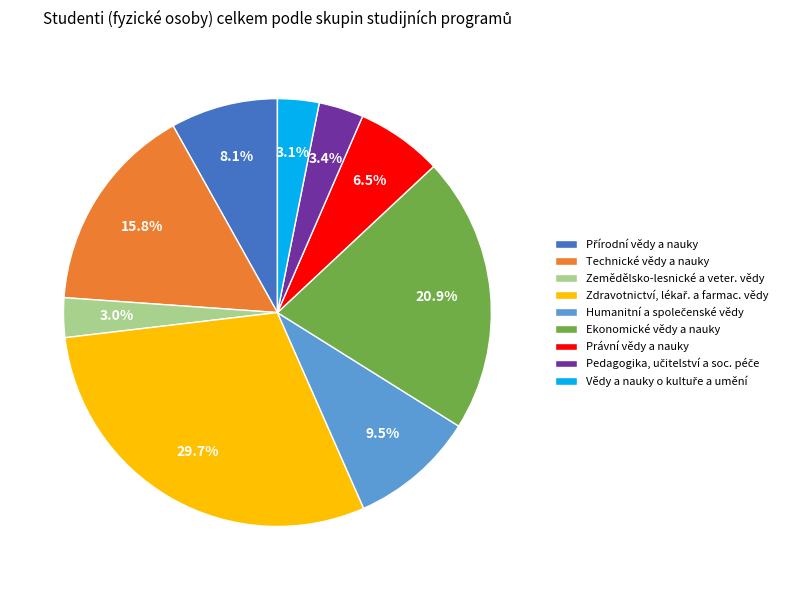

The Zemědělsko-lesnické a veter. vědy slice represents 3% of the pie. True or false?

True